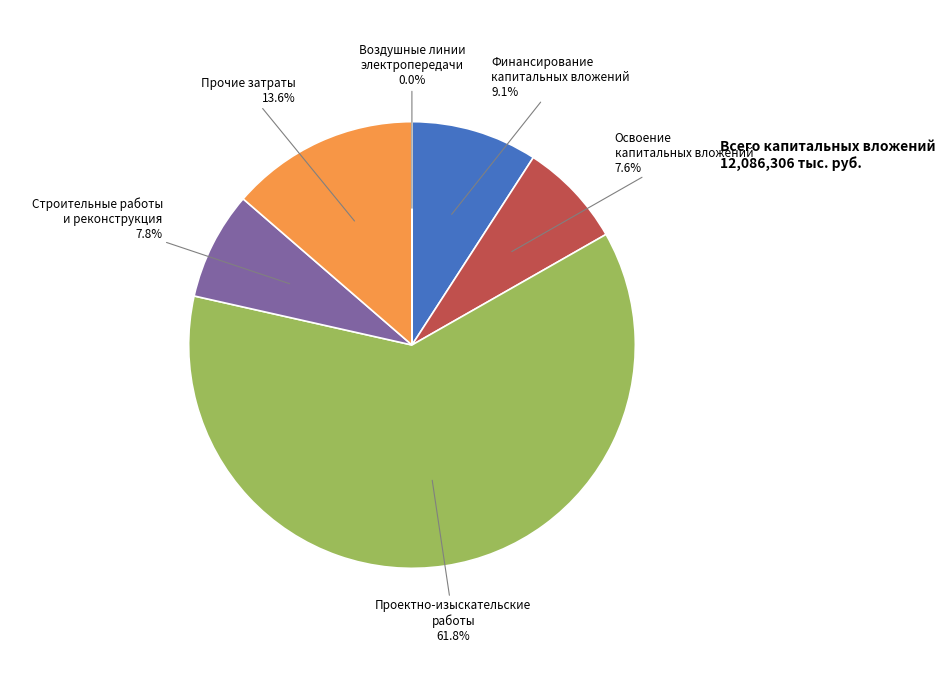

Does any single category account for the majority?

Yes